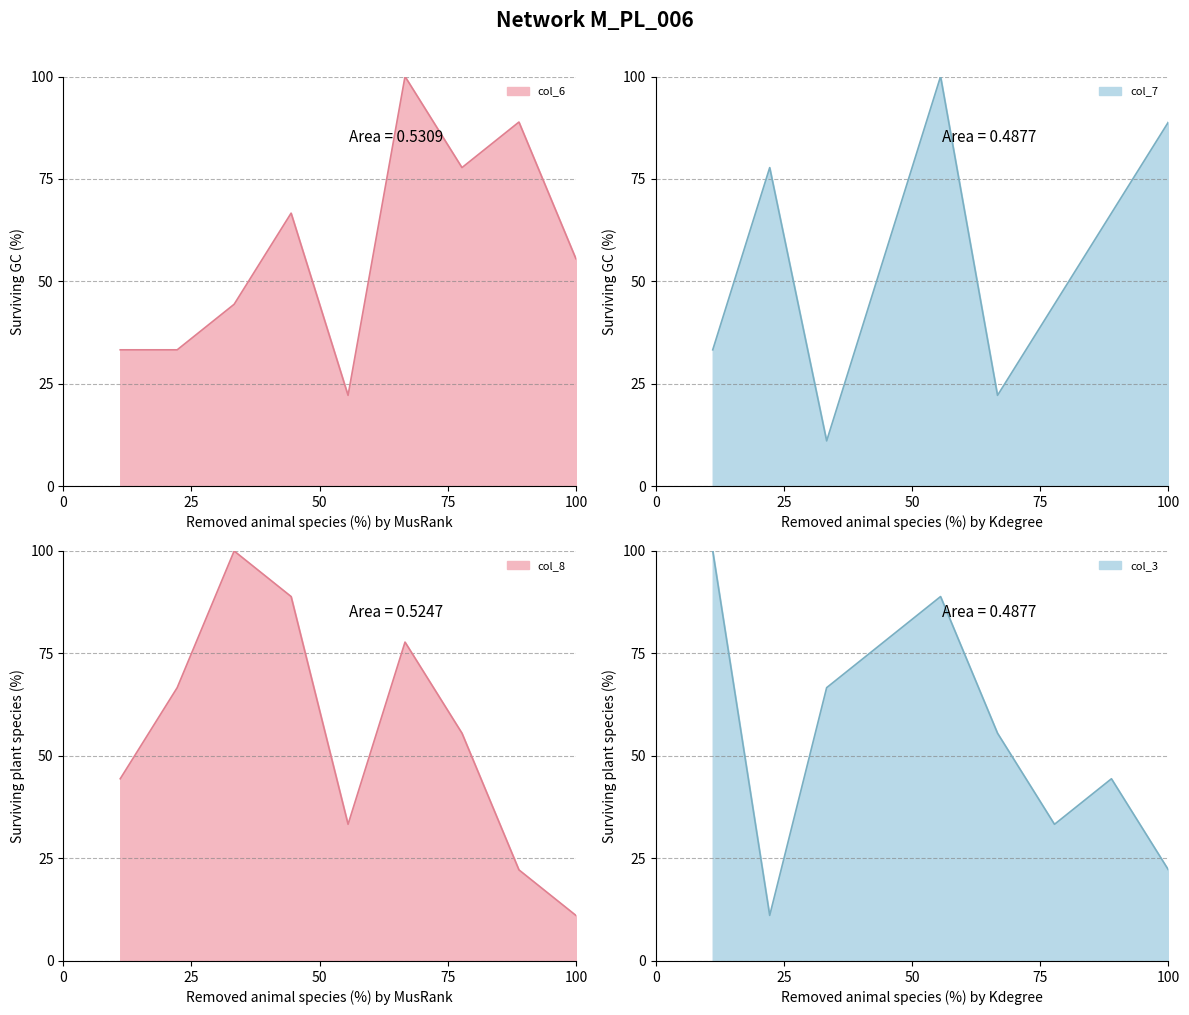

What is the lowest value of the col_3 series?

11.1